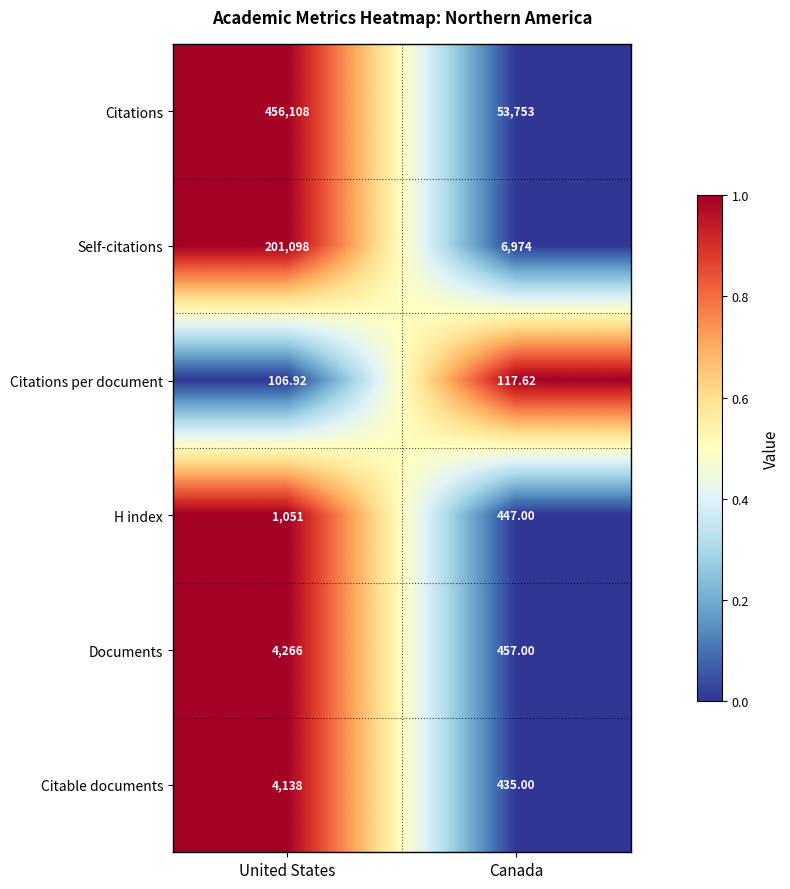

What is the spread (max minus min) of values at Canada?

53635.4